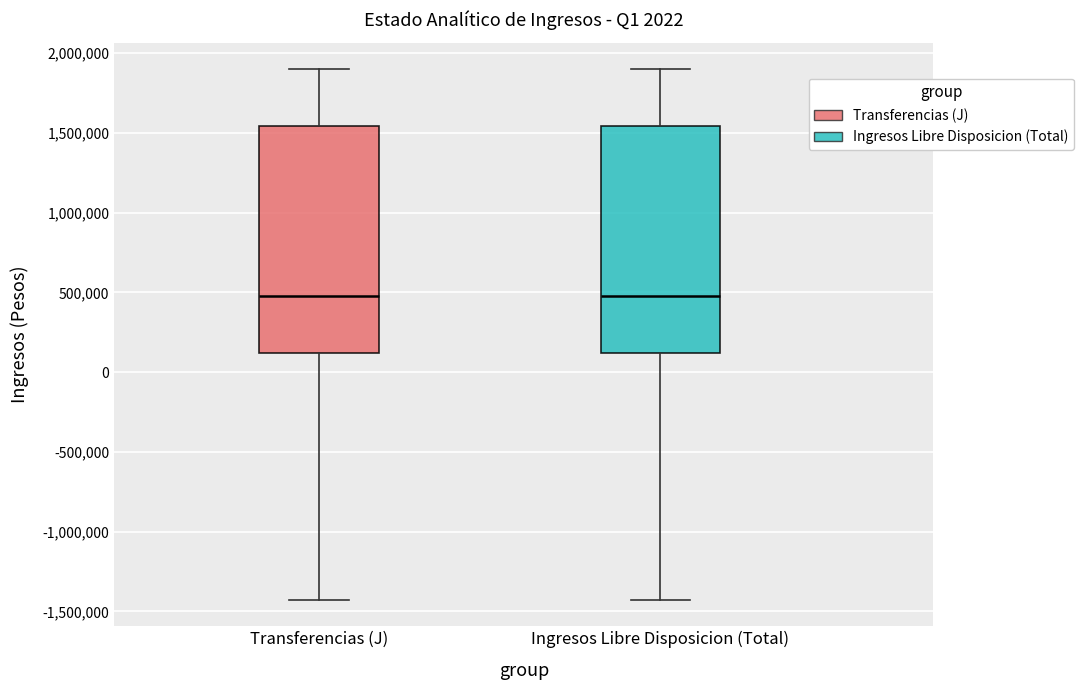

Where is the upper edge of the box for Ingresos Libre Disposicion (Total) on the y-axis? The values are not printed on the chart, so give them approximately, as read against the axis.

1550000